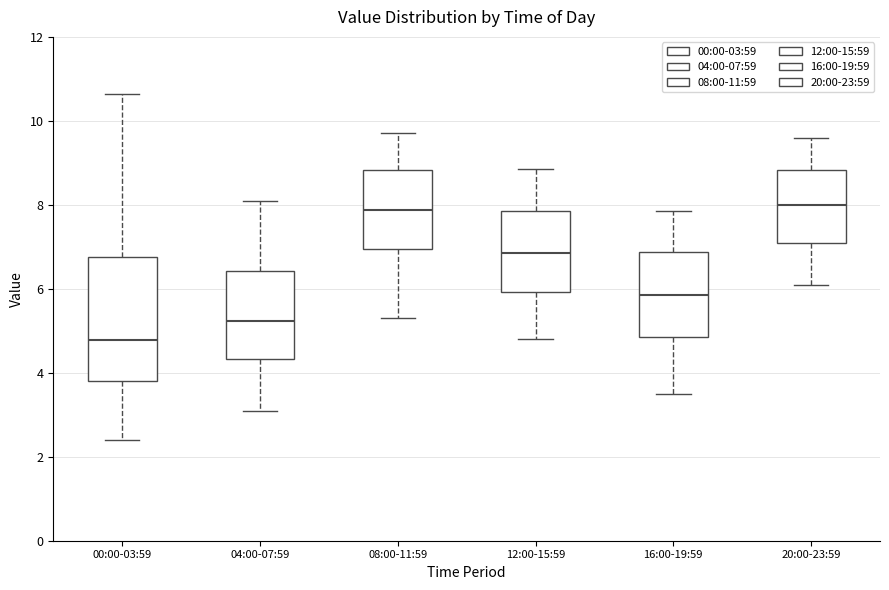

Where is the lower edge of the box for 08:00-11:59 on the y-axis? The values are not printed on the chart, so give them approximately, as read against the axis.

7.0